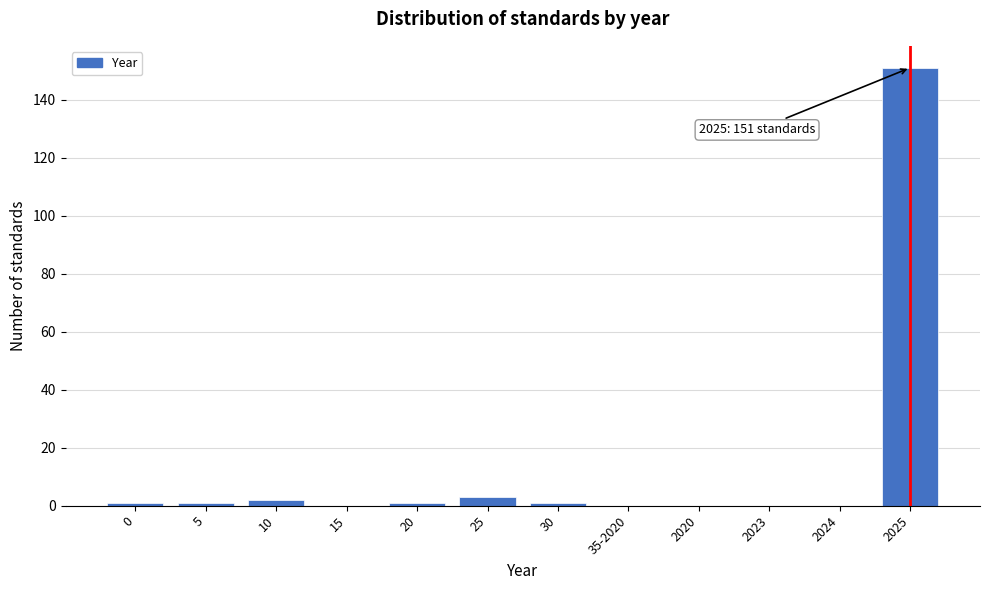

Reading right to left, transcribe all the data shown in this chart.

2025=151	2024=0	2023=0	2020=0	35-2020=0	30=1	25=3	20=1	15=0	10=2	5=1	0=1